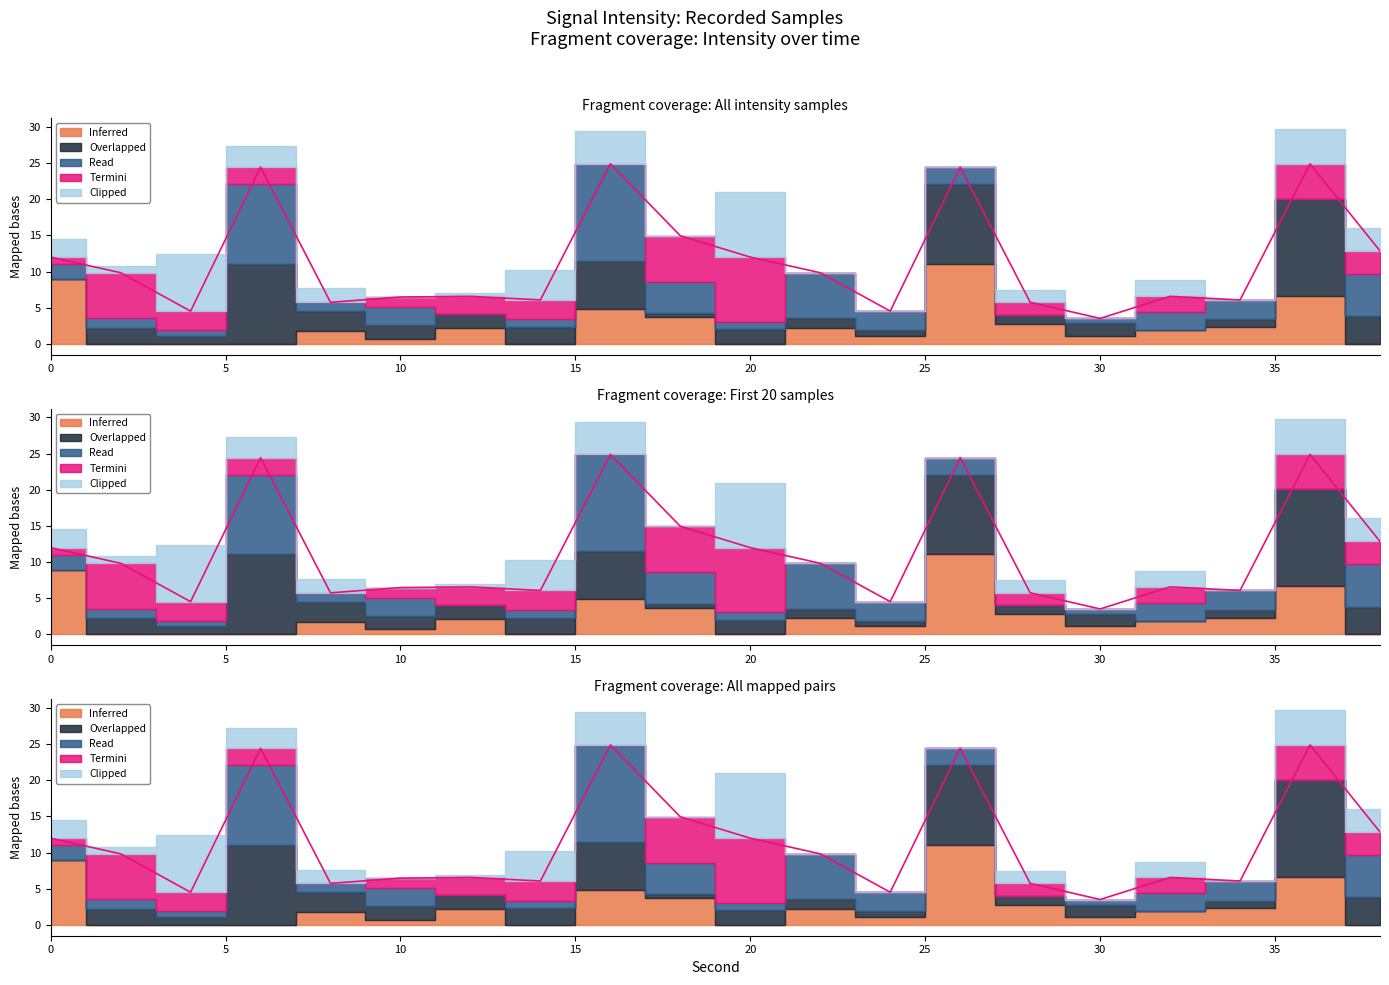

Which series has the largest total across all categories?

Overlapped